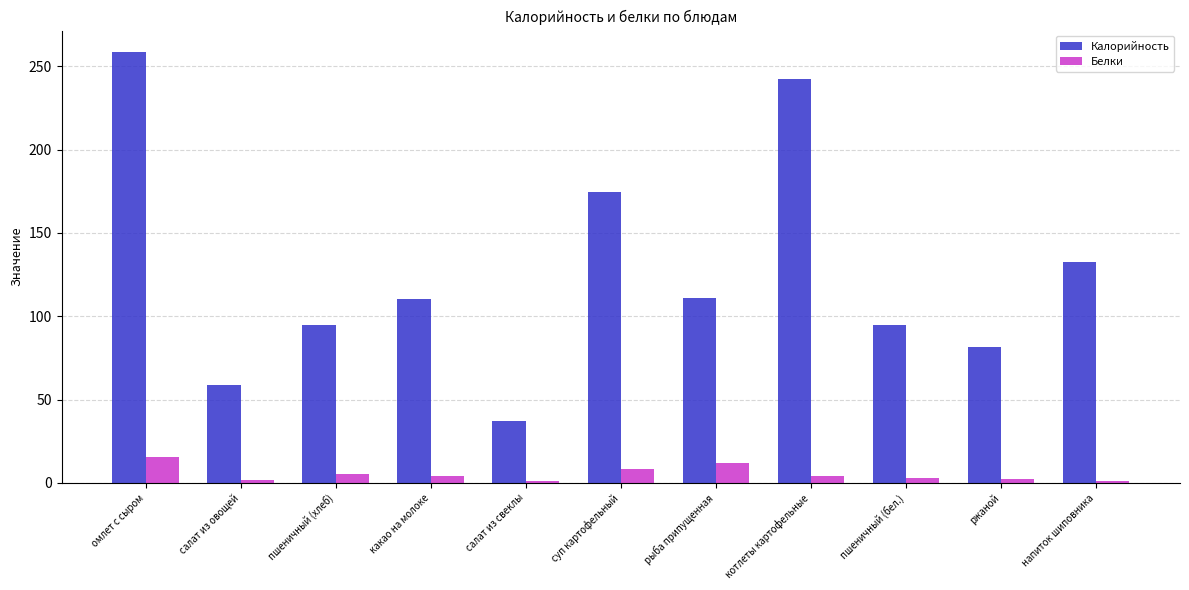

What are all the series names shown in the legend?

Калорийность, Белки